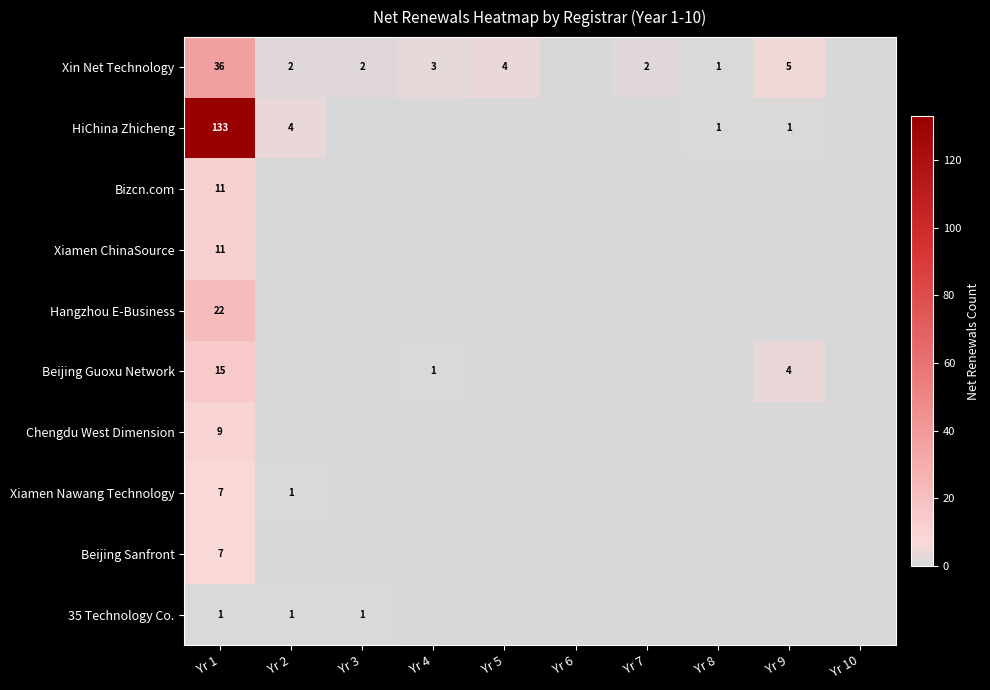

What is the difference between the Xin Net Technology values at Yr 9 and Yr 1?

31